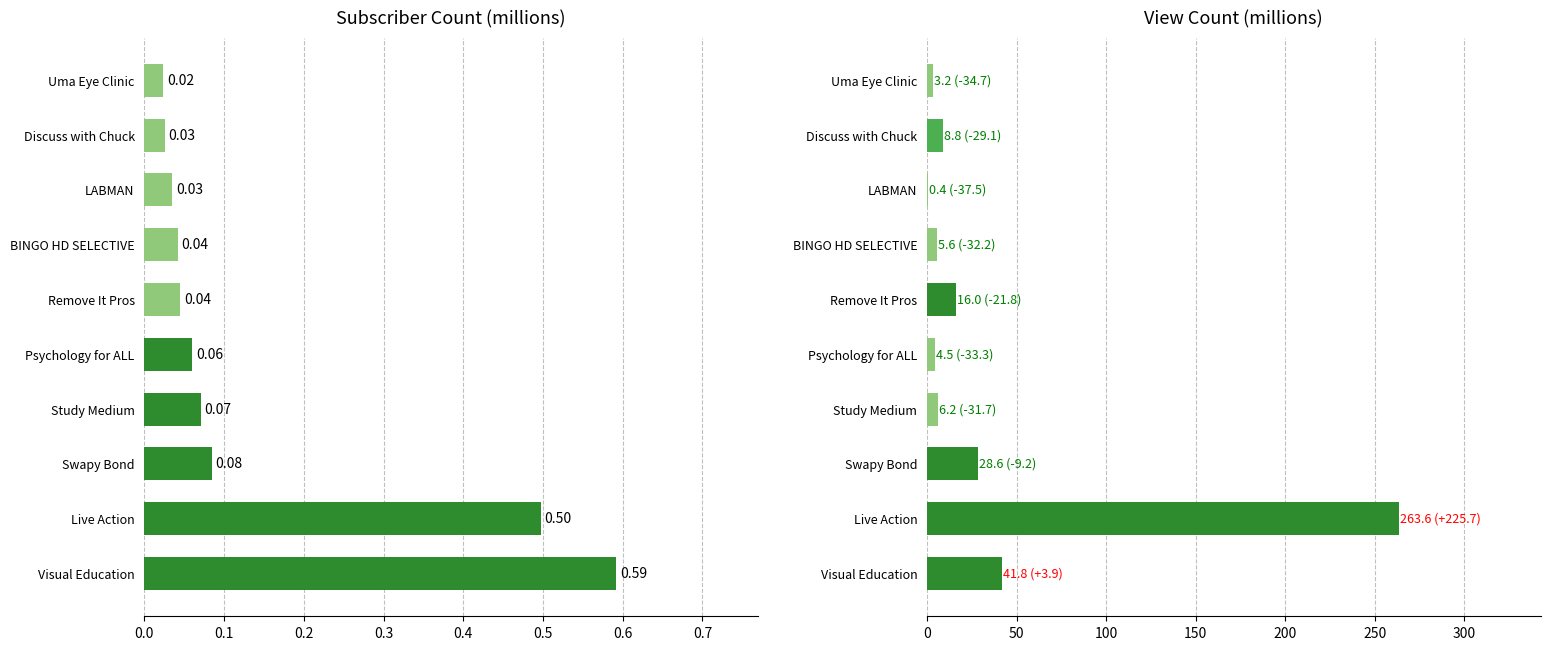

Which series has the largest range (max minus min)?

View Count